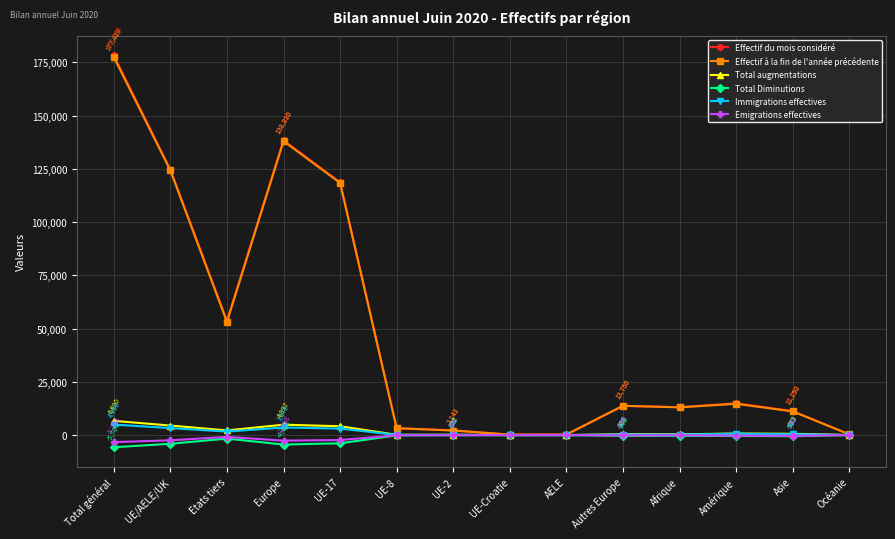

Between Europe and Amérique, which series saw the biggest shift?

Effectif du mois considéré